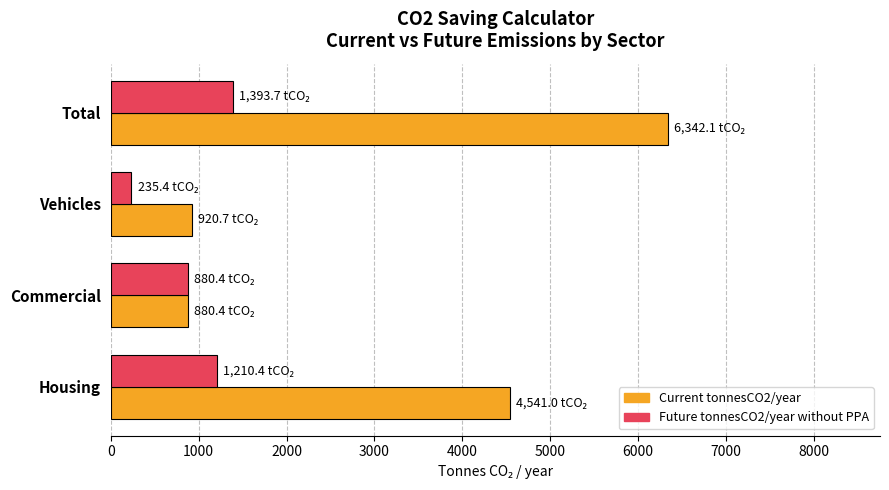

True or false: Future tonnesCO2/year without PPA has a value of 1448.5 at Commercial.

False